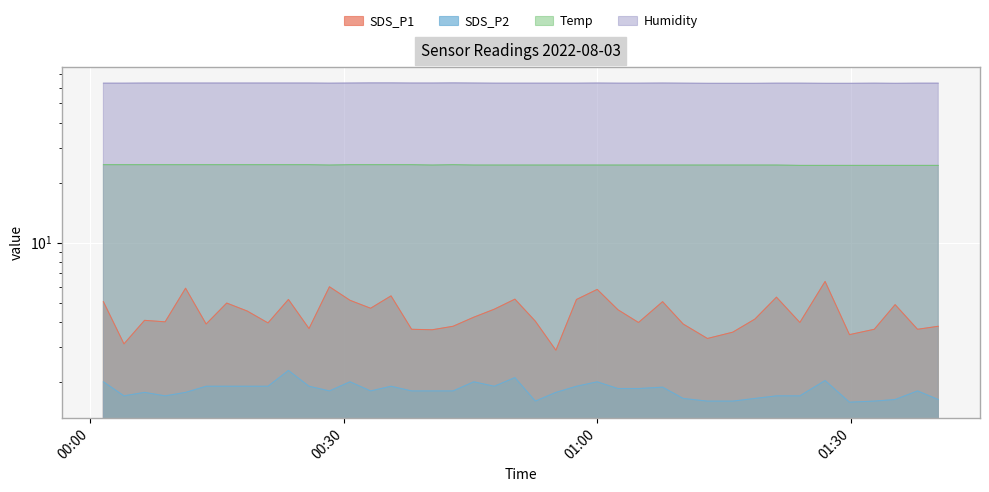

True or false: Humidity has a value of 98.5 at 00:00.

False